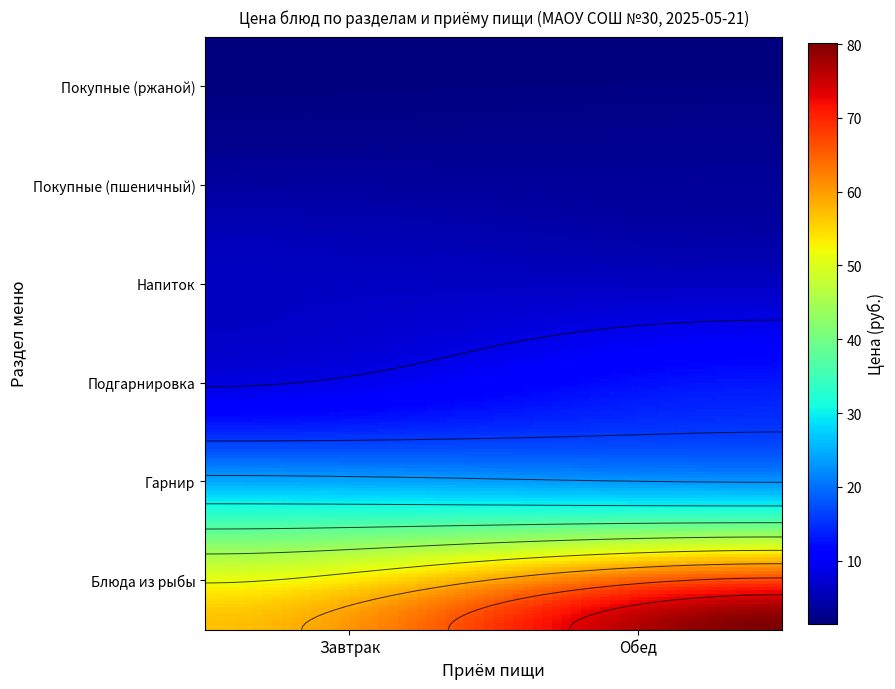

Is it true that Завтрак equals 1.4 at Покупные (ржаной)?

True